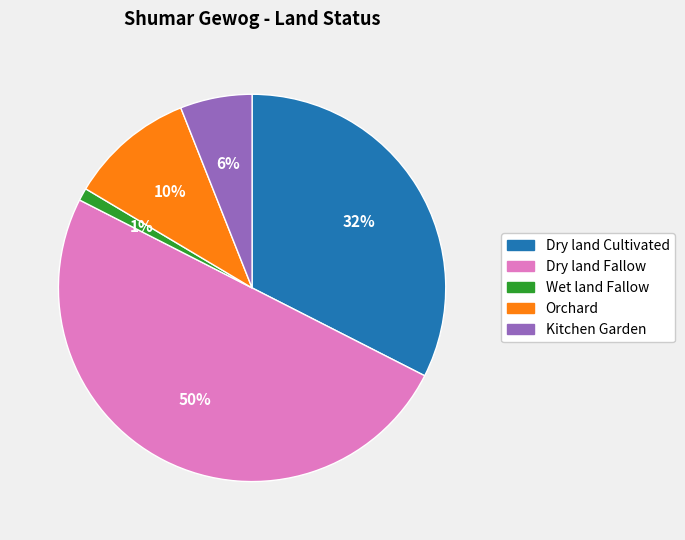

What percentage is the Kitchen Garden slice, to the nearest percent?

6%